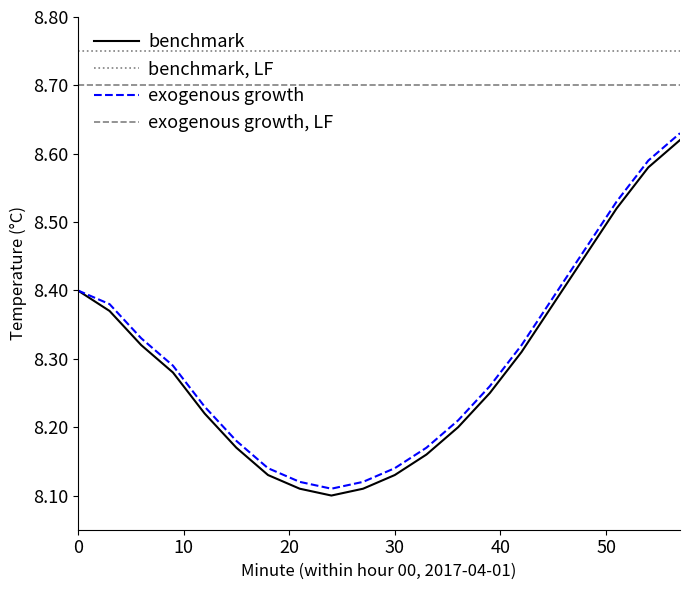

Does the chart display data point markers on the line(s)?

No